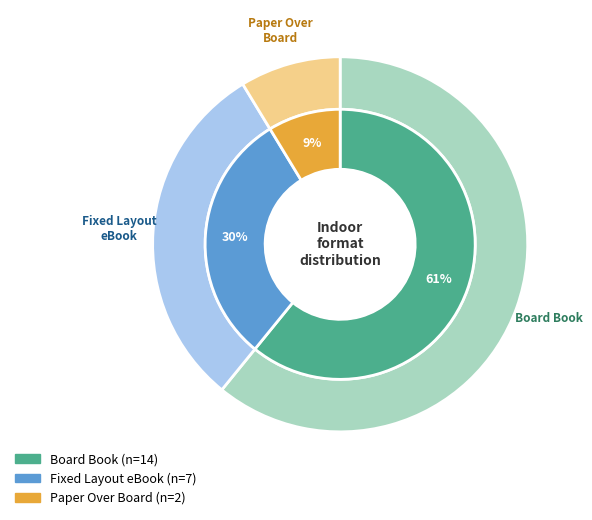

What is the majority slice?

Board Book